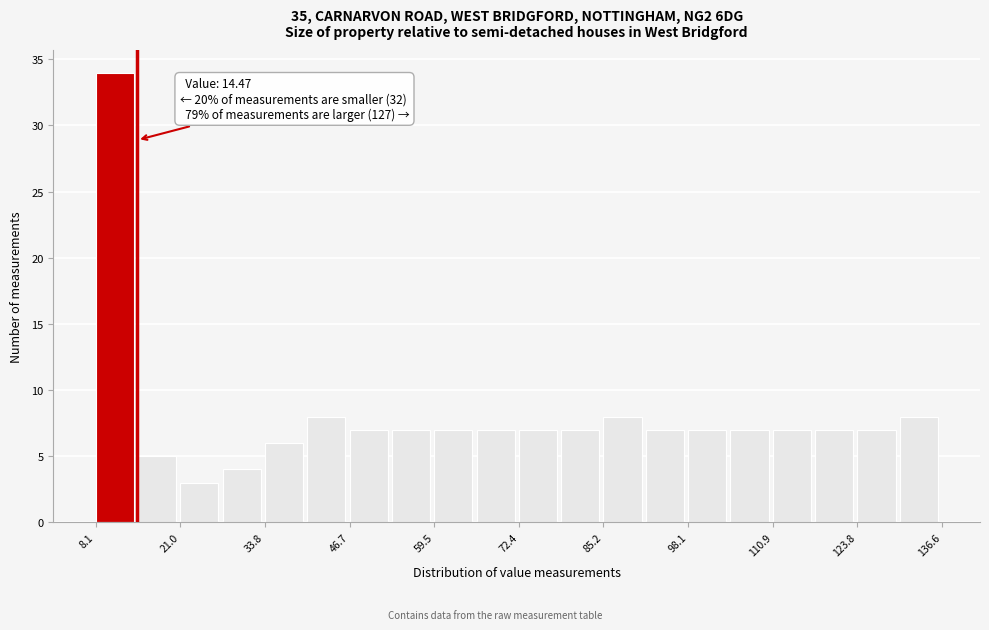

Read against the x-axis, roughly where is the centre of the tallest bar?

12